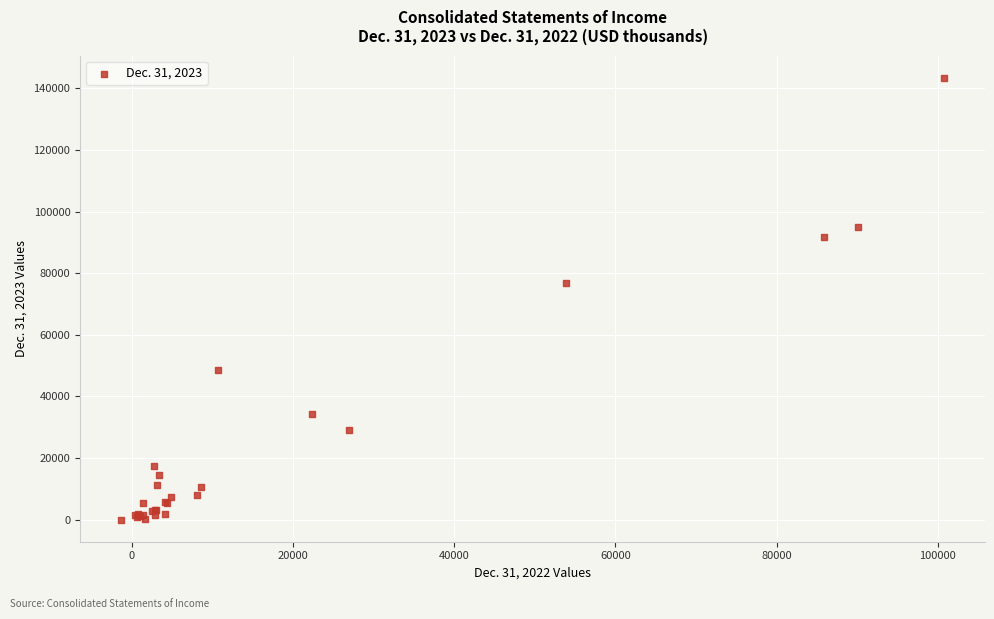

What Y value in the scatter plot is closest to 71750?

76966